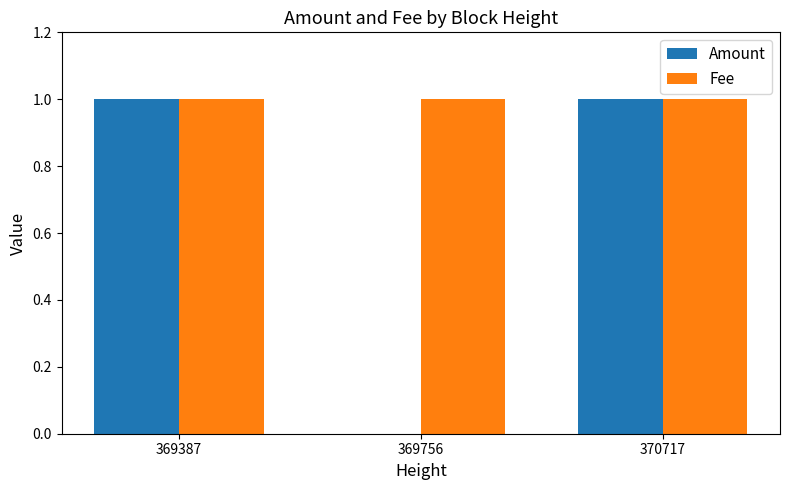

How many series are shown in this chart?

2